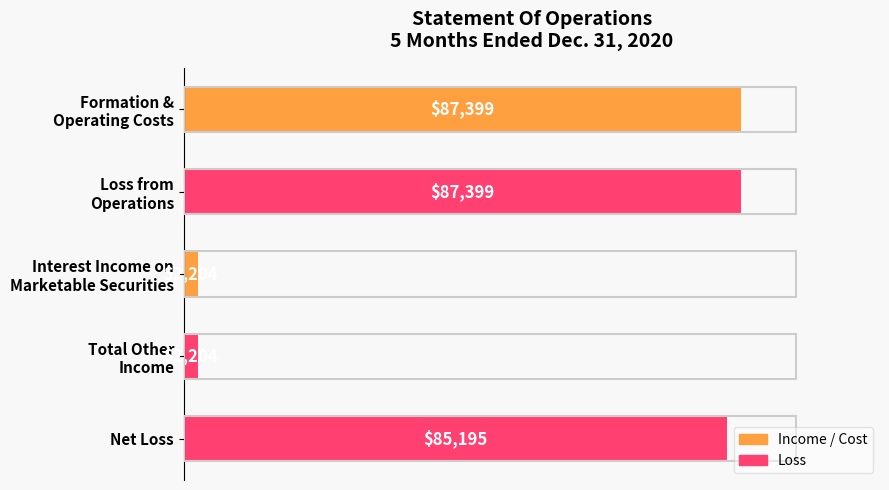

The value at Net Loss is 85195. True or false?

True